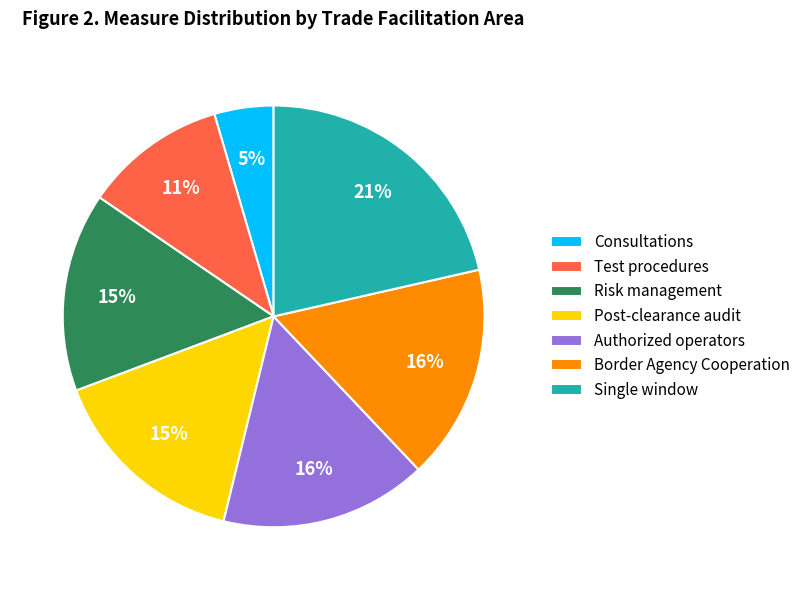

What percentage is the Authorized operators slice, to the nearest percent?

16%